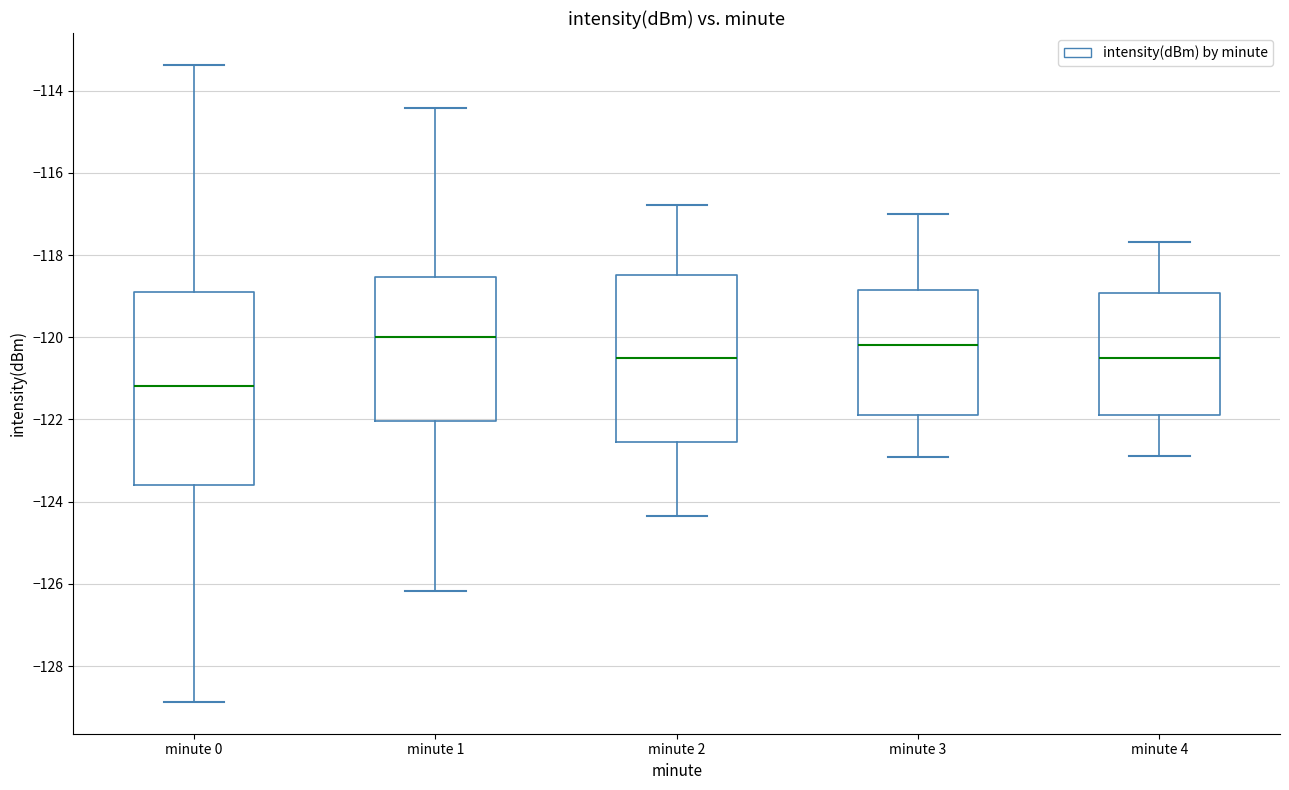

Comparing the boxes themselves (not the whiskers), which one is the tallest?

minute 0